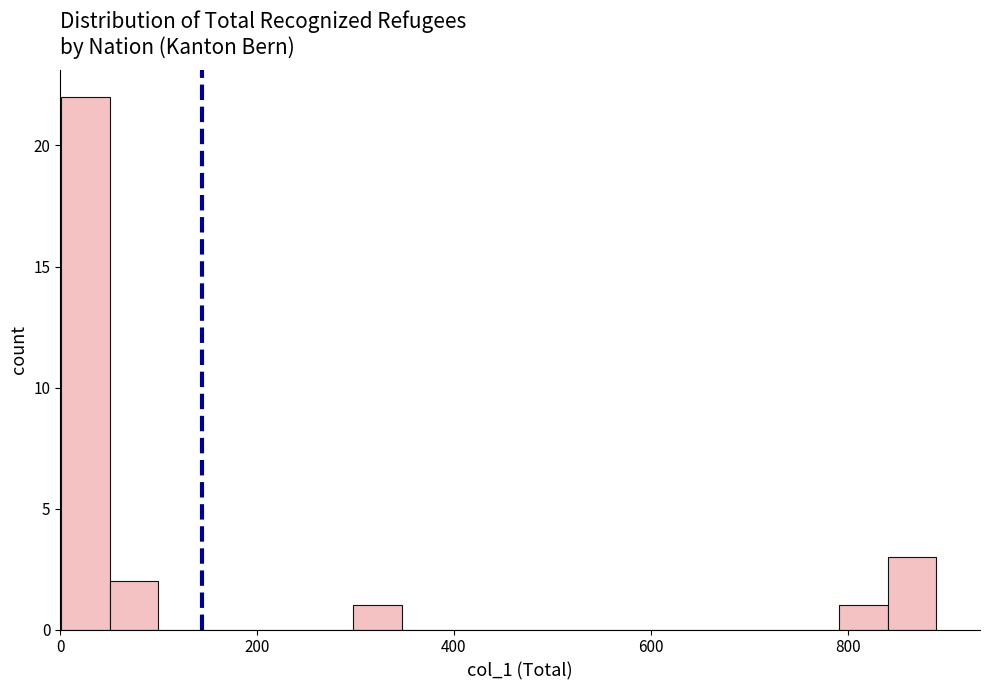

Read against the x-axis, roughly where is the centre of the tallest bar?

20